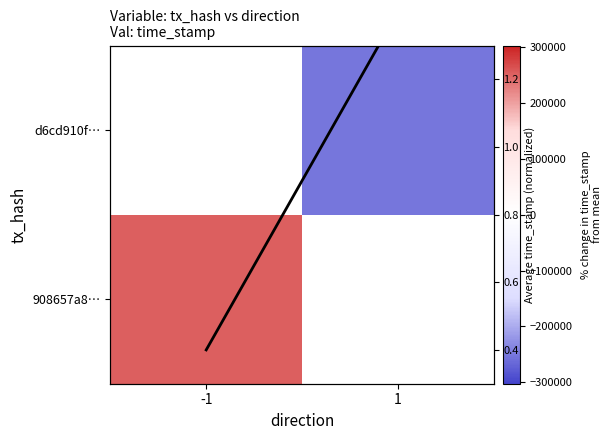

Read the 908657a8… value at -1.

251965.5